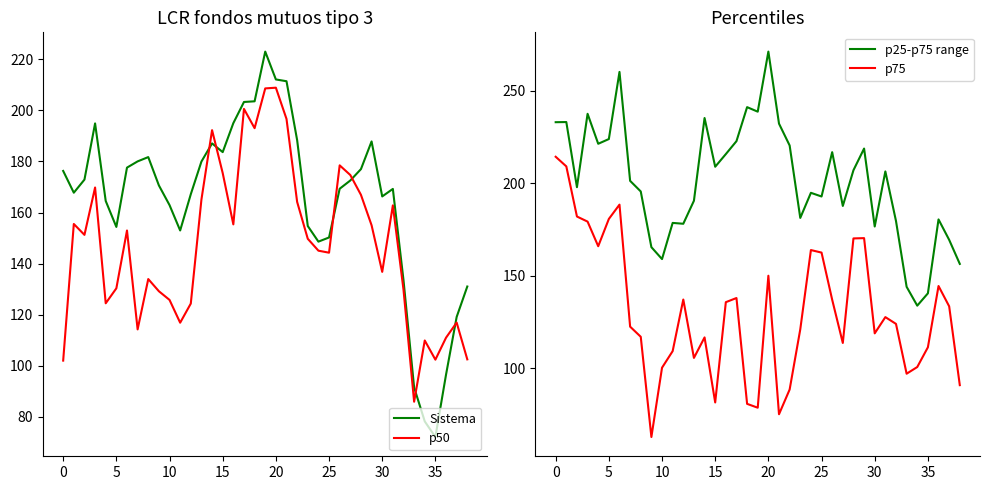

What is the greatest value displayed?

271.0